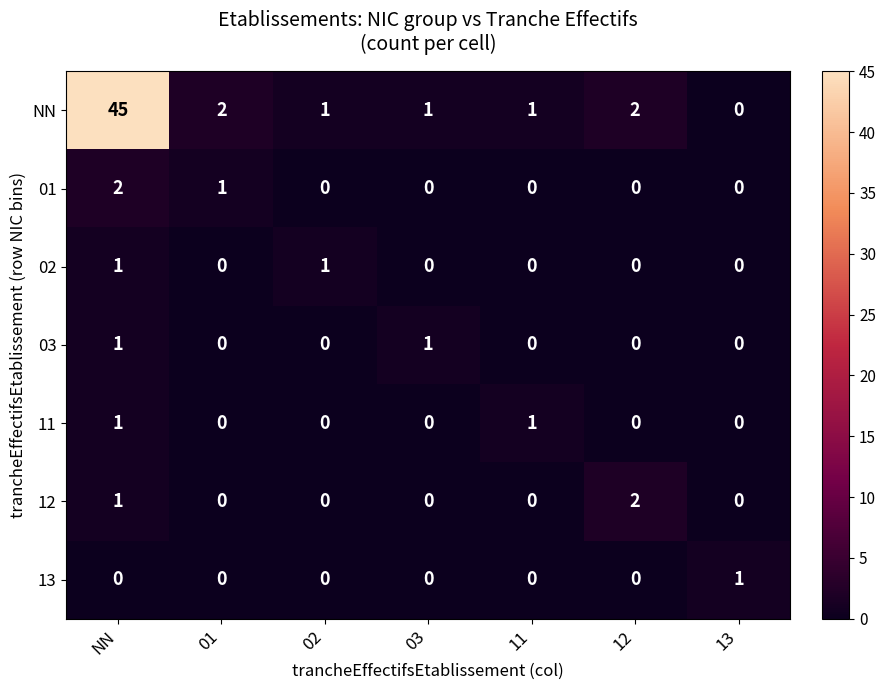

Which series has the largest range (max minus min)?

NN